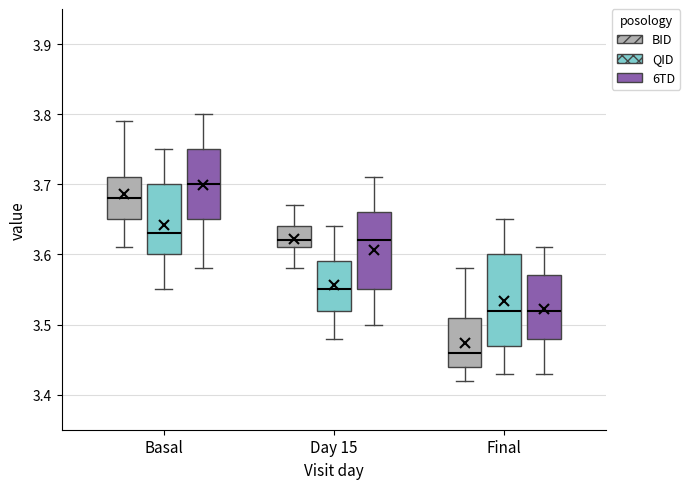

Which box is the tallest, from its lower edge to its upper edge?

Final (QID)